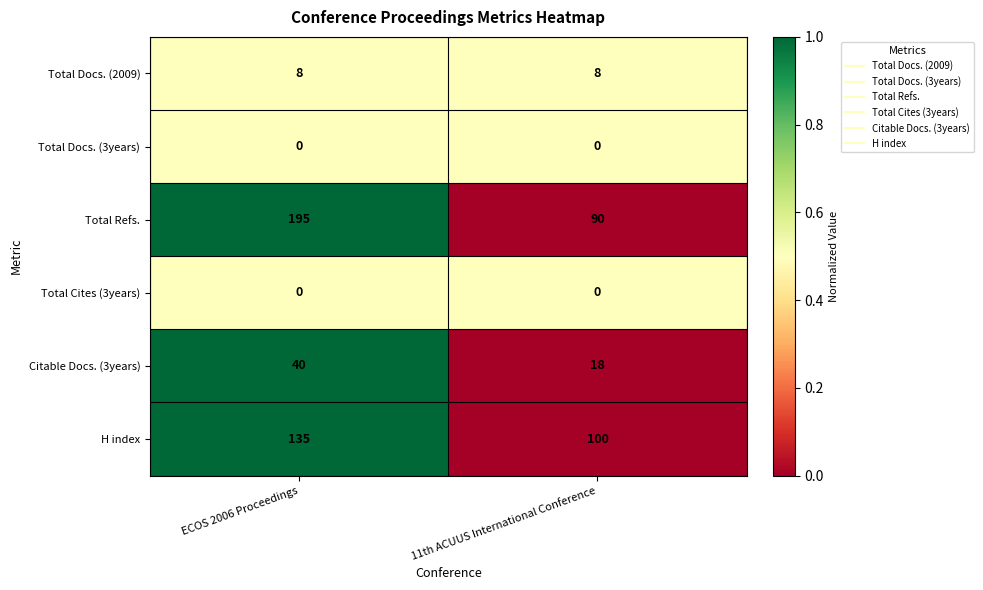

Is it true that Total Cites (3years) equals 0 at 11th ACUUS International Conference?

True